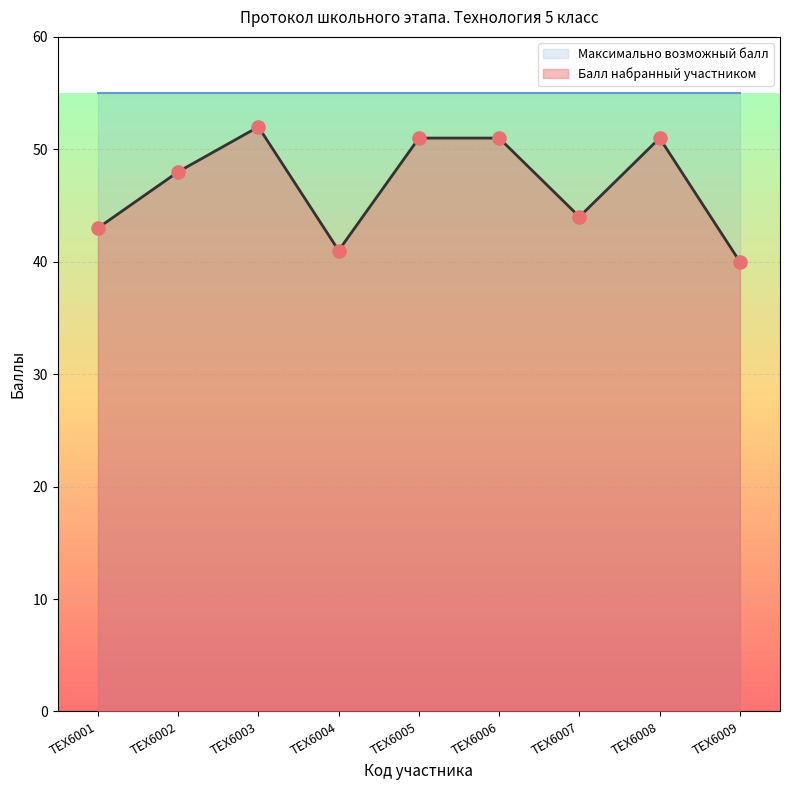

Approximately how many times larger is the value at ТЕХ6009 compared to ТЕХ6004?

1.0